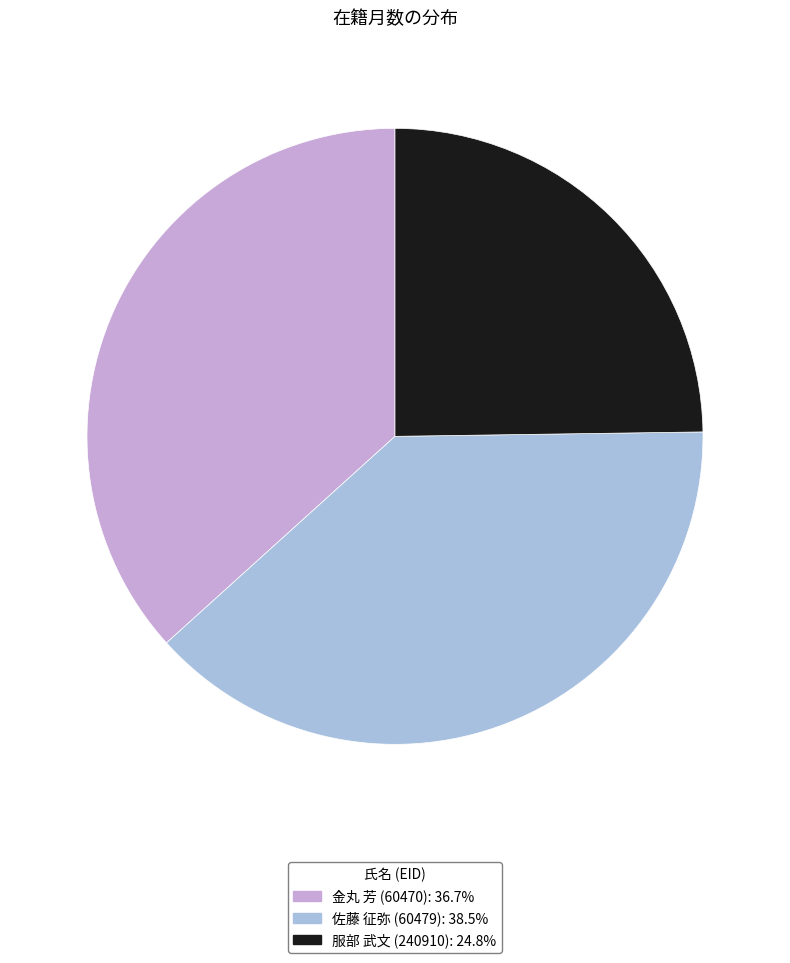

The 佐藤 征弥 (60479) slice represents 45% of the pie. True or false?

False